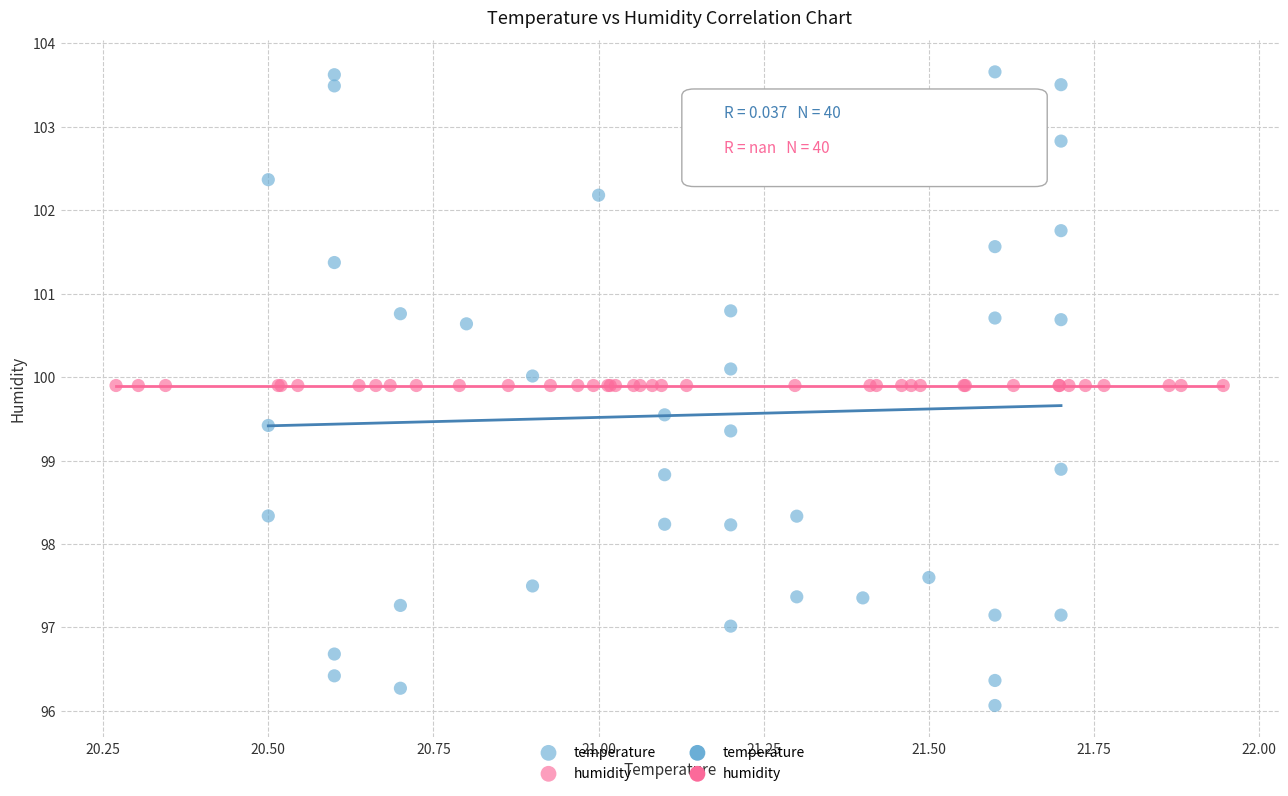

Which series reaches the minimum Y coordinate?

temperature